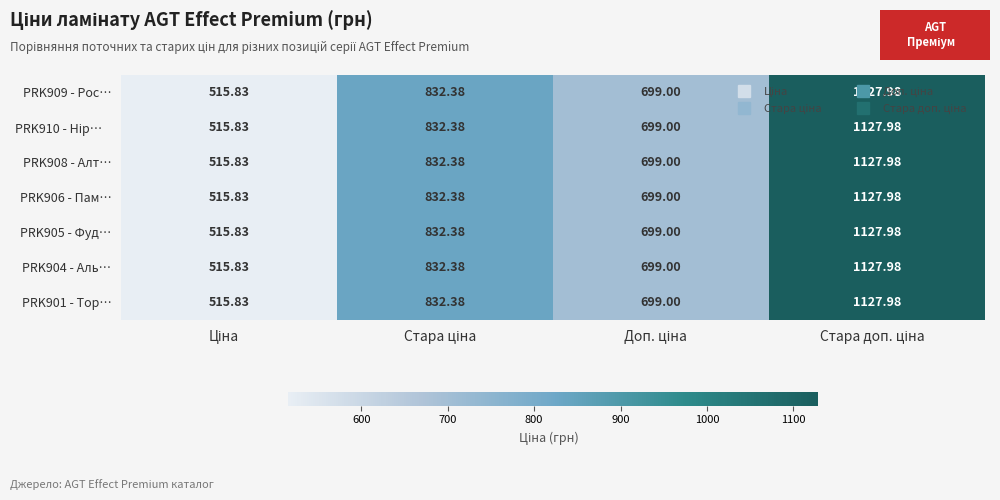

At which category is the sum across all series the highest?

Стара доп. ціна